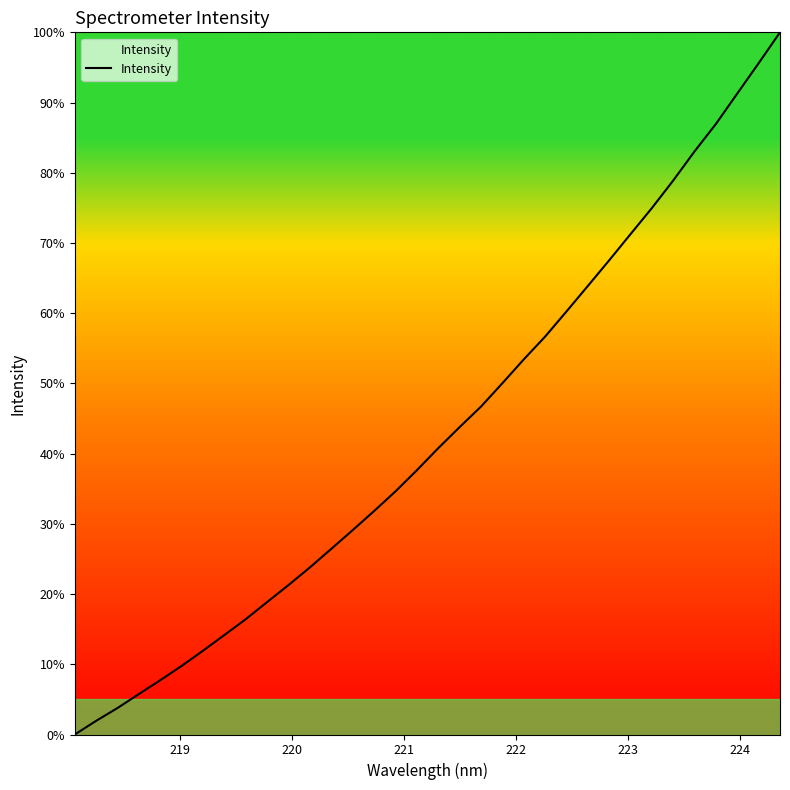

What is the maximum value shown in the chart?

100.0